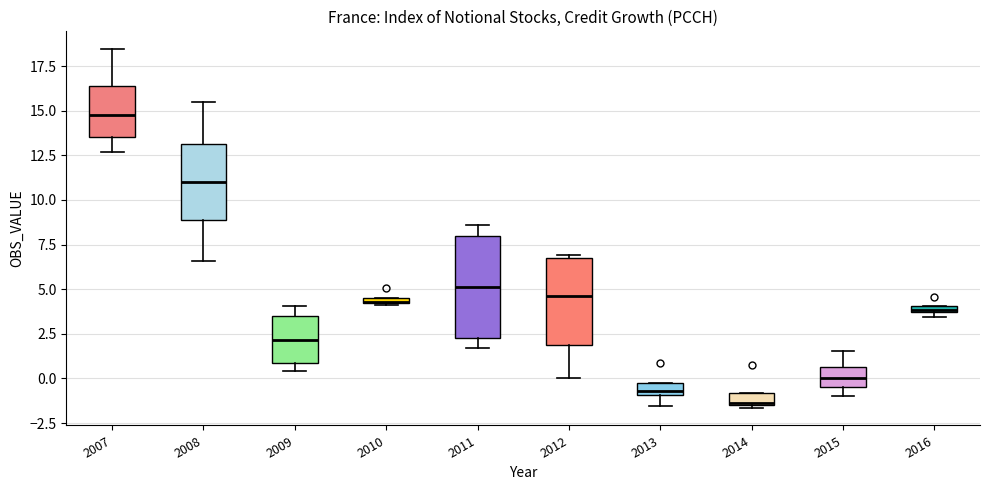

Where does the median line of the box at x = 2007 sit on the y-axis? The values are not printed on the chart, so give them approximately, as read against the axis.

15.0